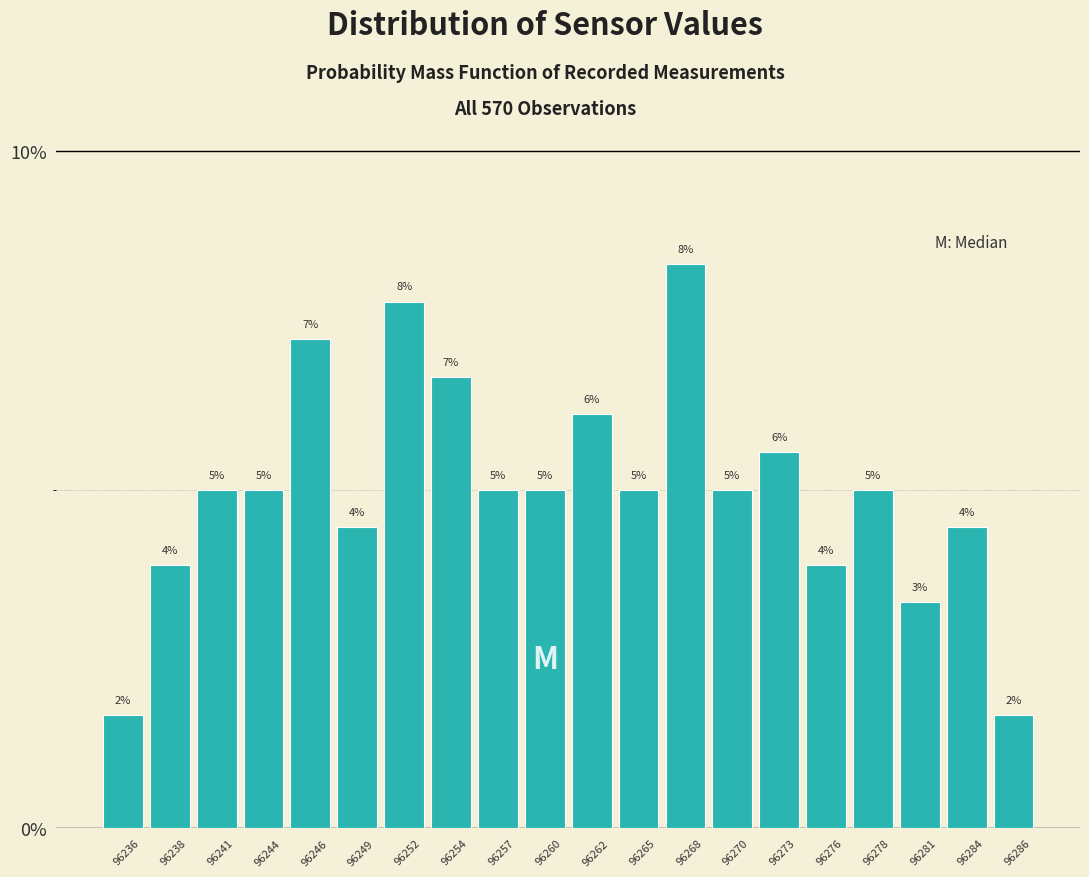

How many bars are there in total?

20